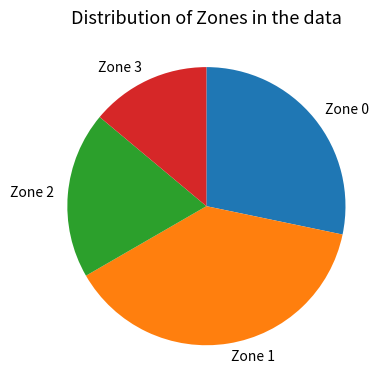

What is the smallest slice in the pie chart?

Zone 3